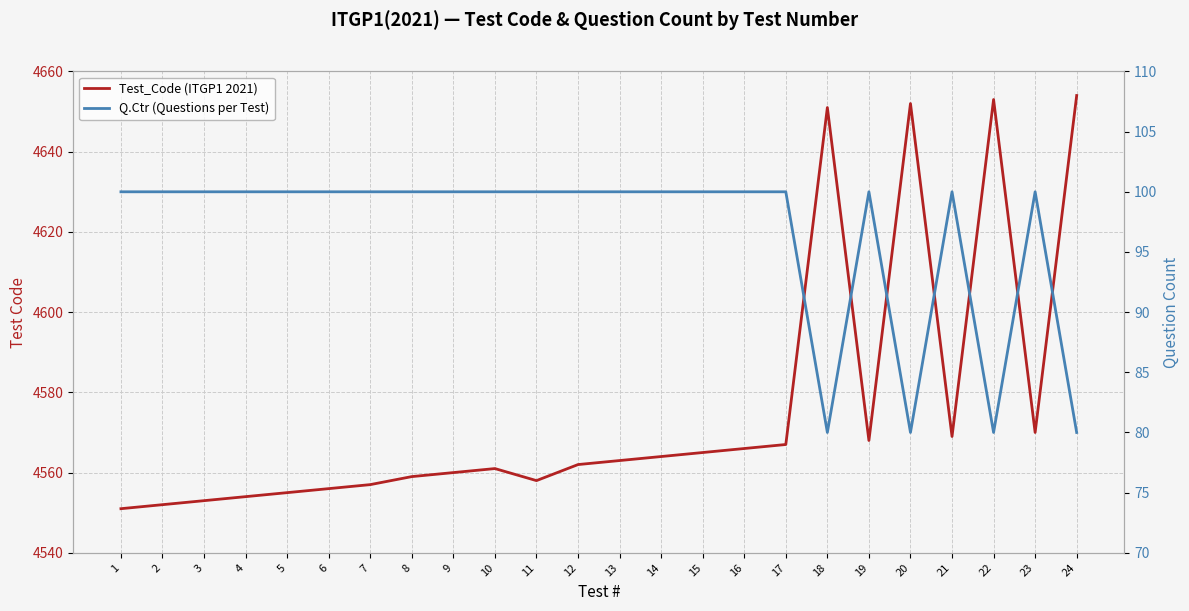

What is the value of the Test_Code (ITGP1 2021) point at the 13th from the left?

4563